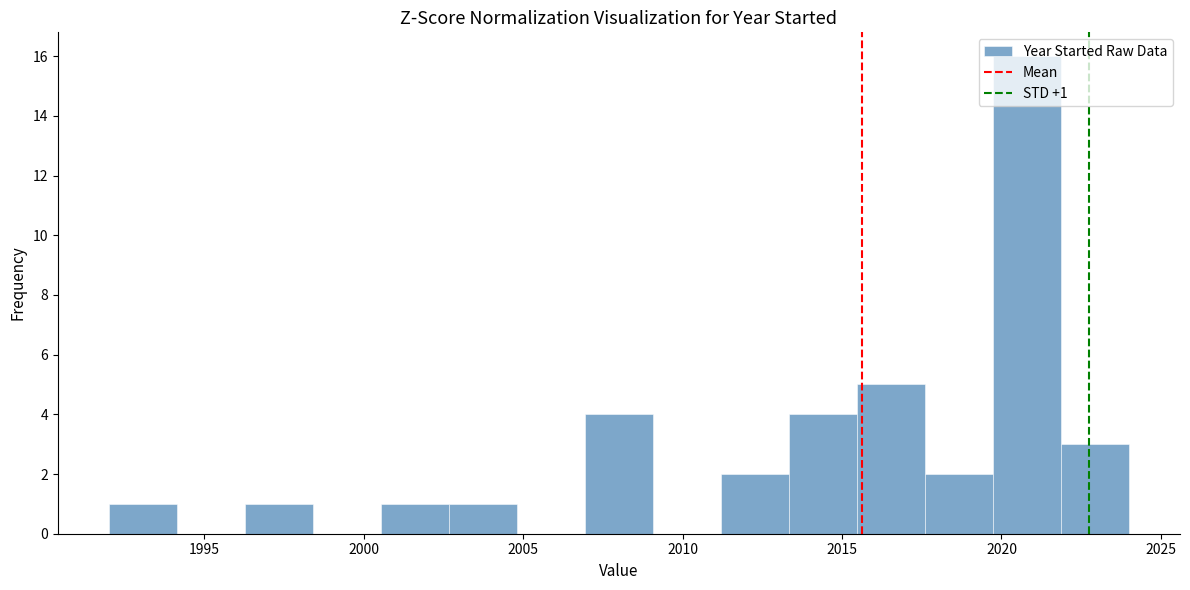

Over which range of the x-axis is the bar tallest?

2019.5 to 2022.0